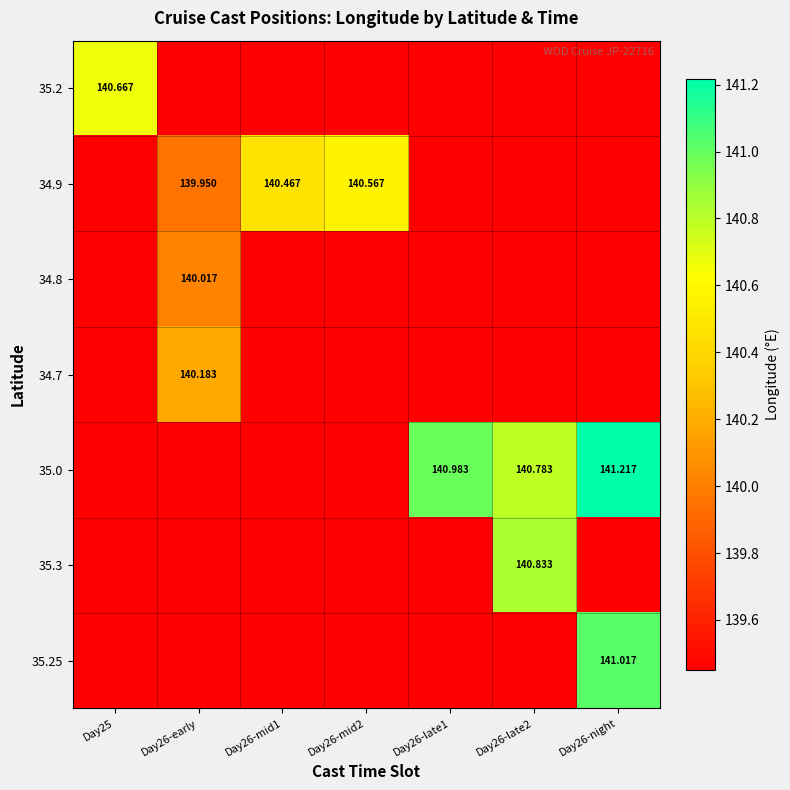

What is the total value across all series at Day26-mid2?

977.3